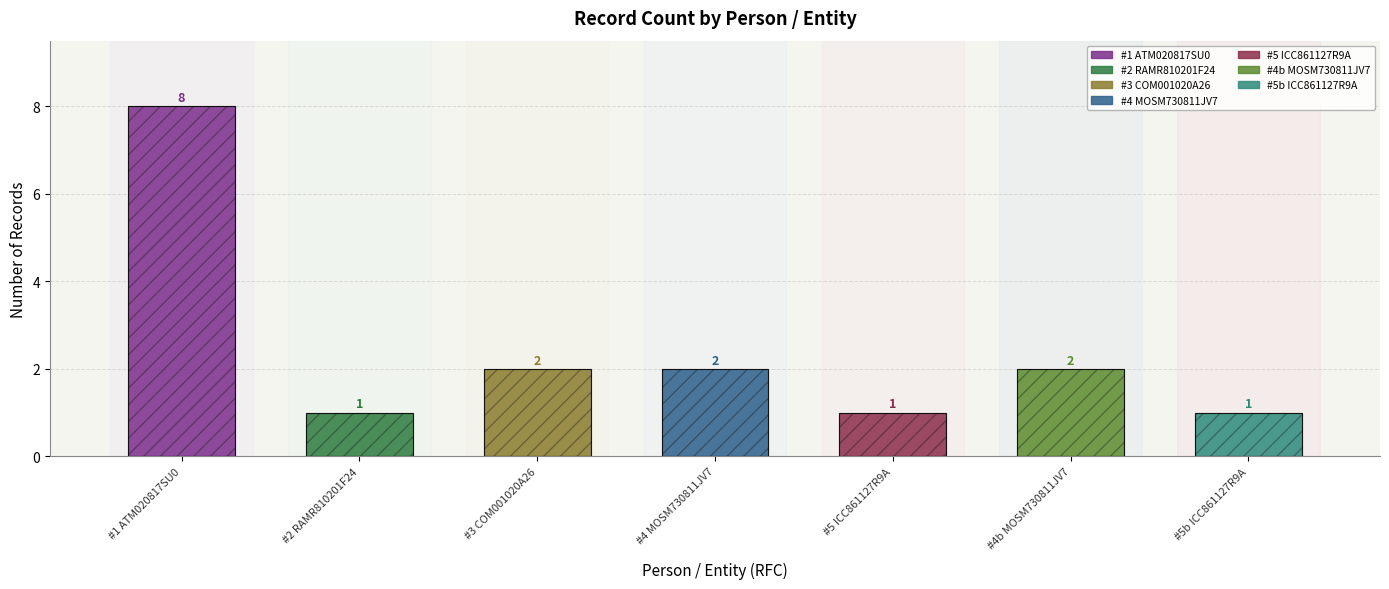

Does the chart contain stacked bars?

No